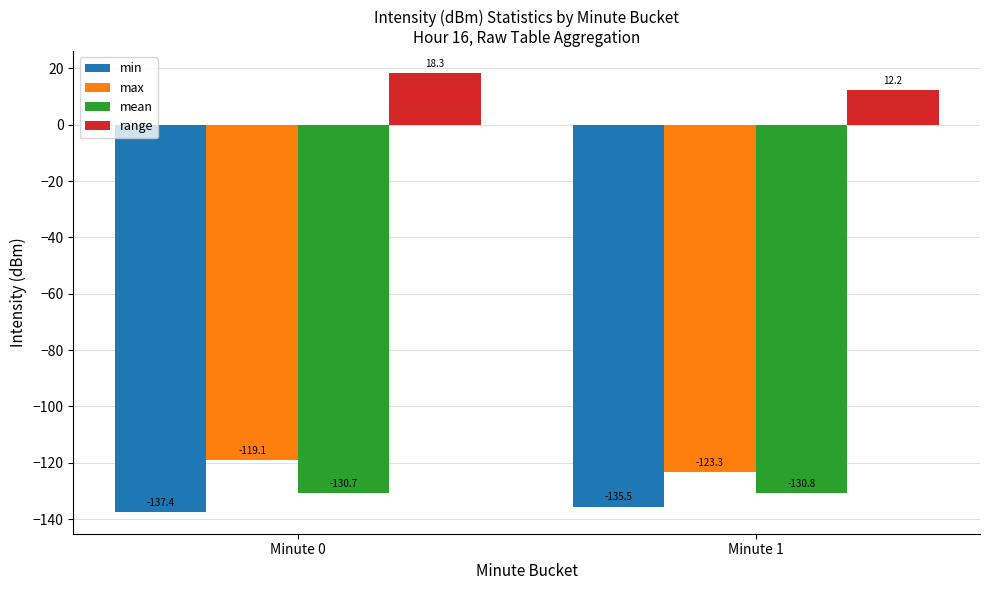

What are all the series names shown in the legend?

min, max, mean, range